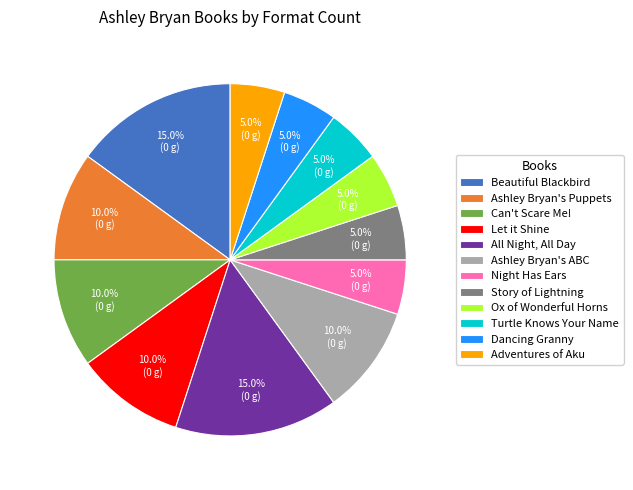

What percentage do Turtle Knows Your Name and All Night, All Day together represent?

20.0%